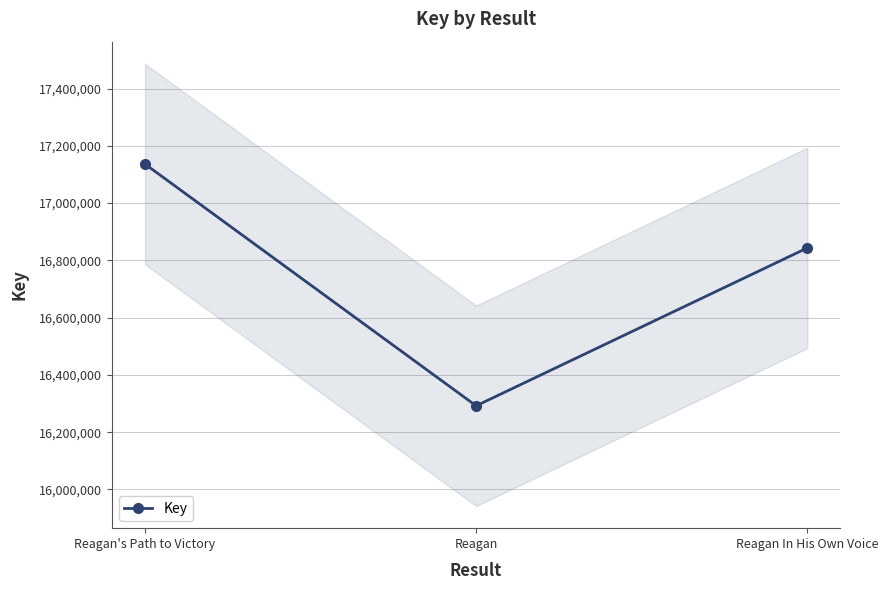

What is the smallest value displayed?

16292137